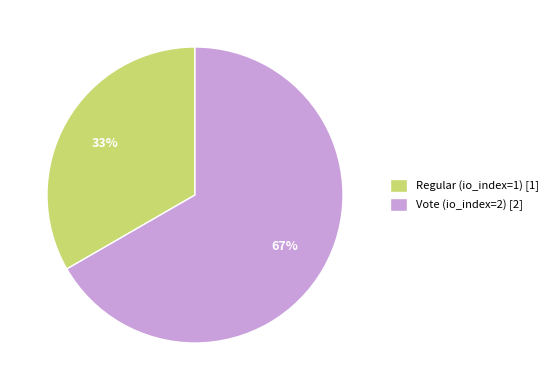

To the nearest percent, what is the combined percentage of Regular (io_index=1) [1] and Vote (io_index=2) [2]?

100%